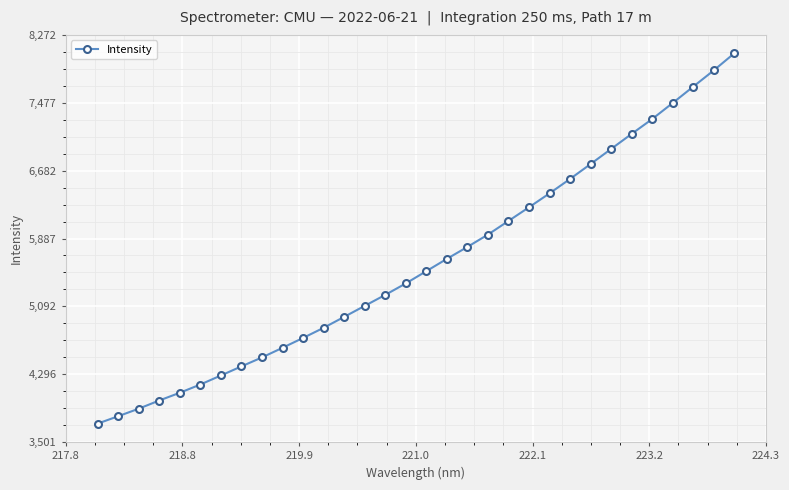

What is the difference between the maximum and minimum values?

4337.1